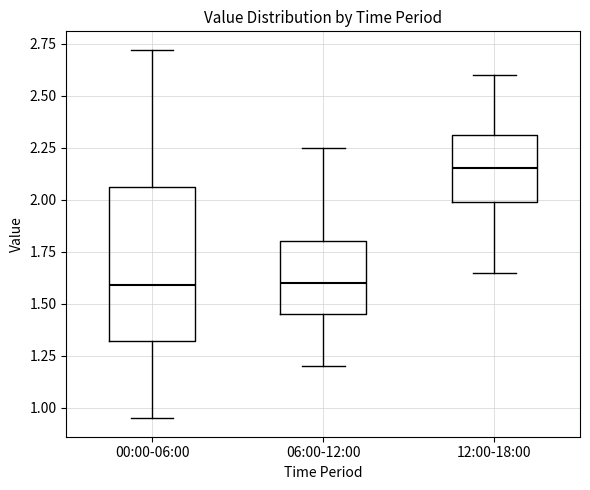

Where does the upper whisker of the box for 00:00-06:00 end on the y-axis? The values are not printed on the chart, so give them approximately, as read against the axis.

2.70